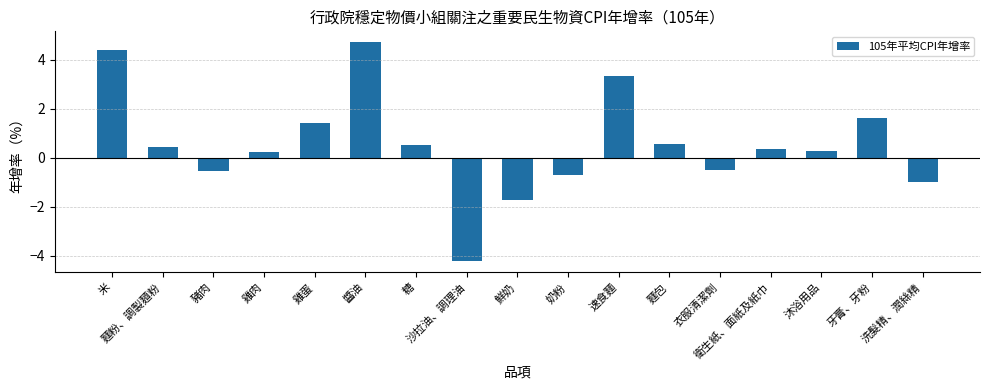

Where does the data first go above 0?

米